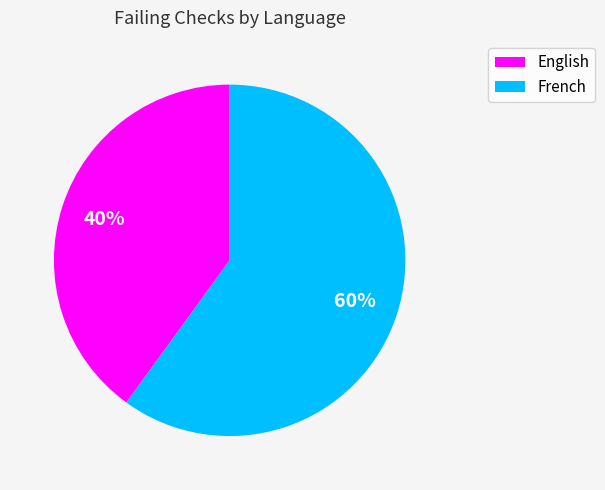

Is there any slice that represents more than half of the pie?

Yes